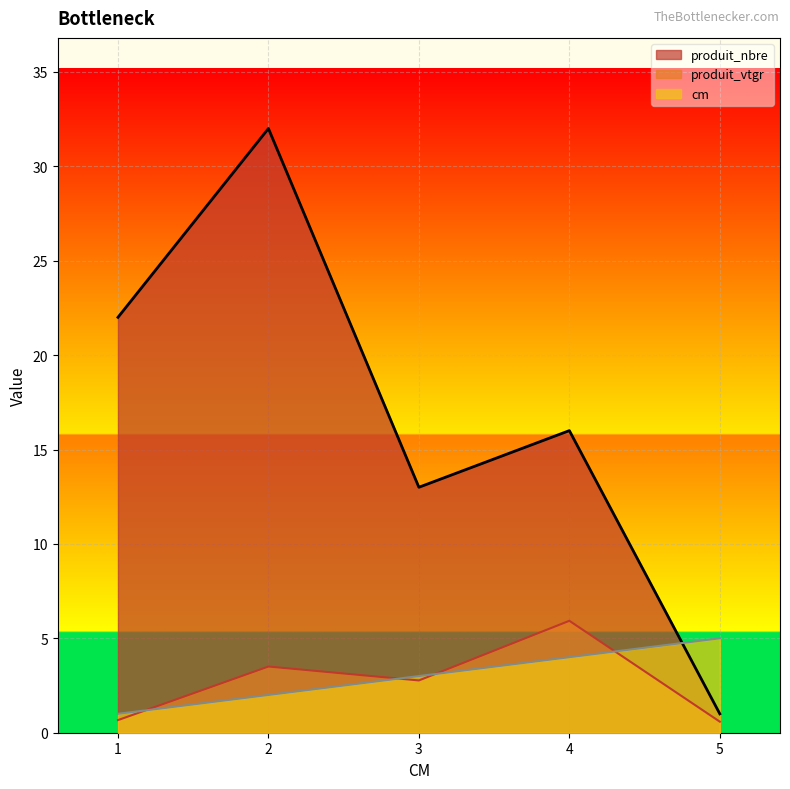

At 3, list the series in order from largest to smallest.

produit_nbre, cm, produit_vtgr